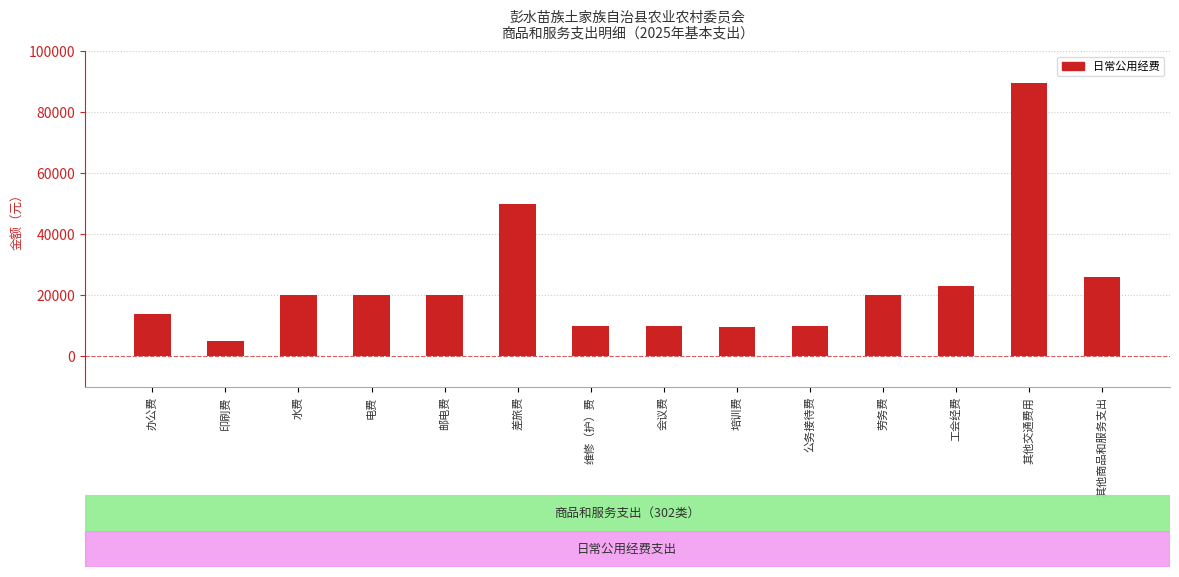

The value at 差旅费 is 22811.7. True or false?

False